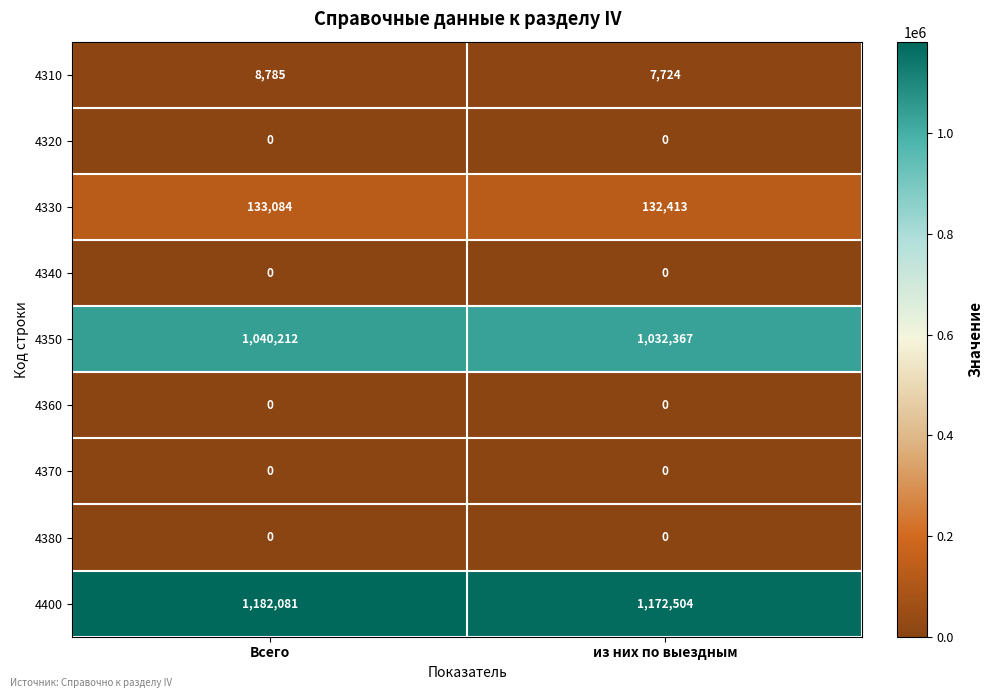

Rank the categories by 4330 value from highest to lowest.

Всего, из них по выездным